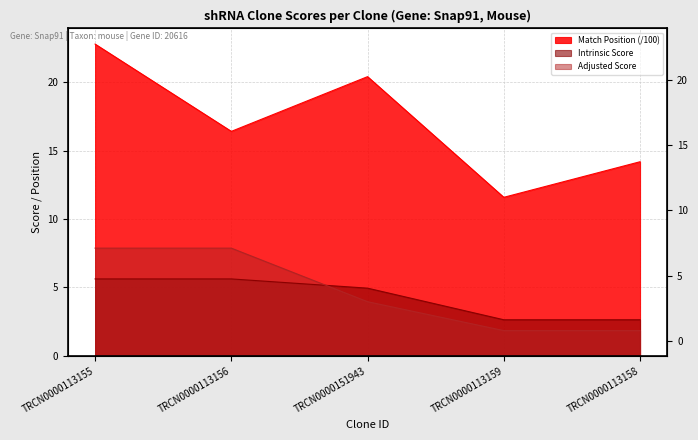

Count the number of data series in this chart.

3